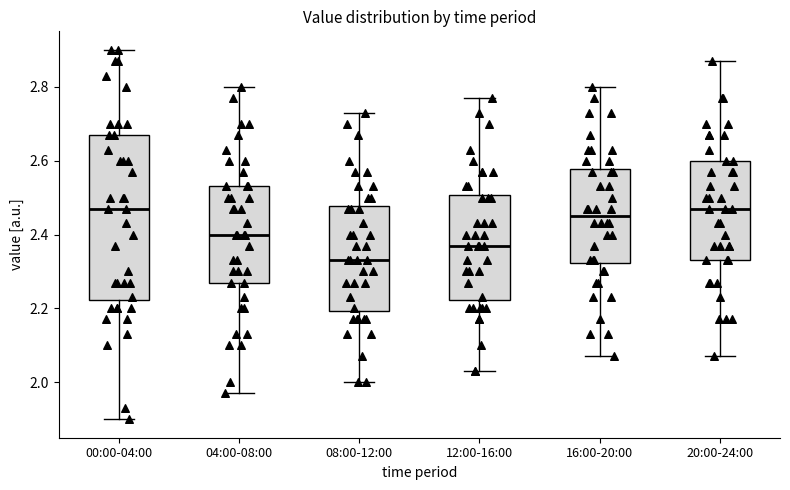

Where does the median line of the box for 12:00-16:00 sit on the y-axis? The values are not printed on the chart, so give them approximately, as read against the axis.

2.38